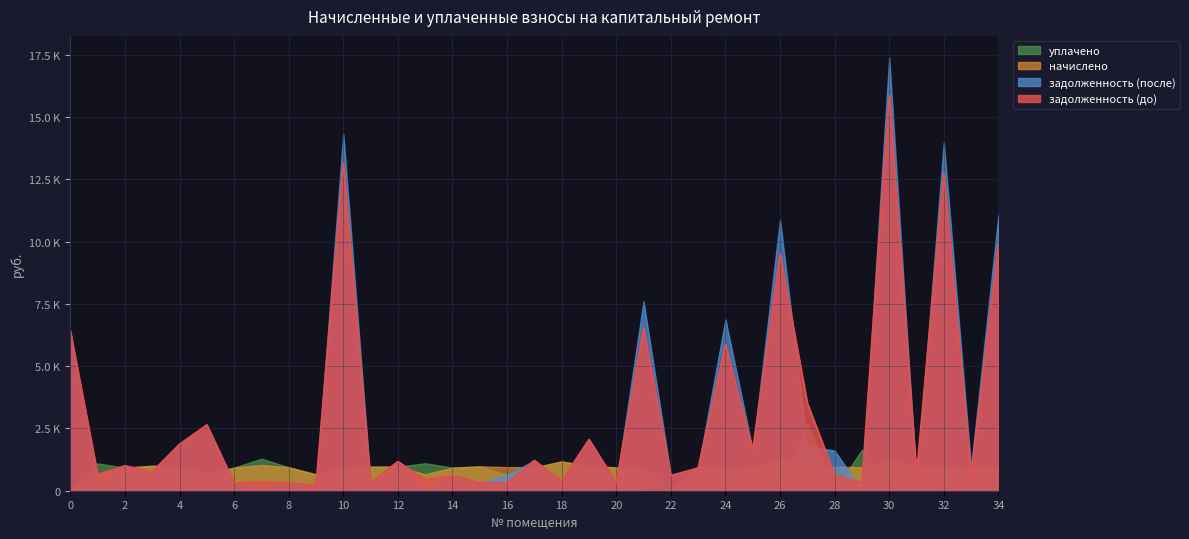

What is the greatest value displayed?

17388.5